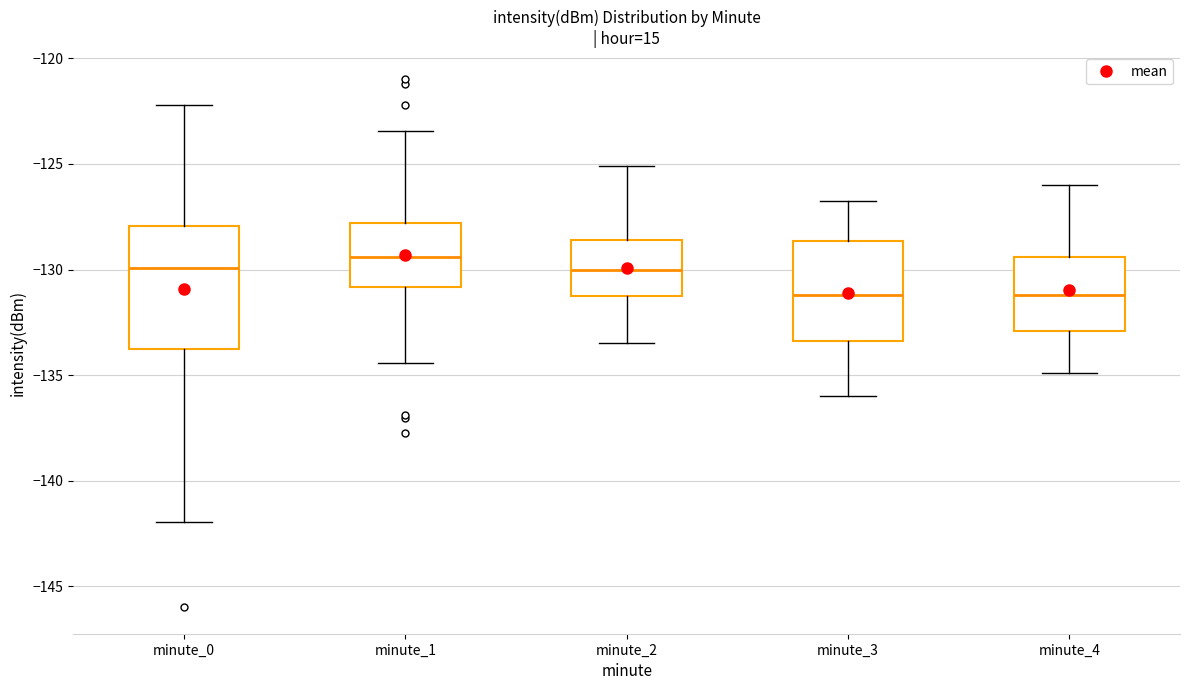

Reading left to right, transcribe this box plot: for each box, give where its median line is, the range the box spans, and where its two whiskers end, as read against the y-axis. The values are not printed on the chart, so give them approximately, as read against the axis.

minute_0: median -130.0, box -134.0 to -128.0, whiskers -142.0 to -122.0
minute_1: median -129.5, box -131.0 to -128.0, whiskers -134.5 to -123.5
minute_2: median -130.0, box -131.0 to -128.5, whiskers -133.5 to -125.0
minute_3: median -131.0, box -133.5 to -128.5, whiskers -136.0 to -127.0
minute_4: median -131.0, box -133.0 to -129.5, whiskers -135.0 to -126.0